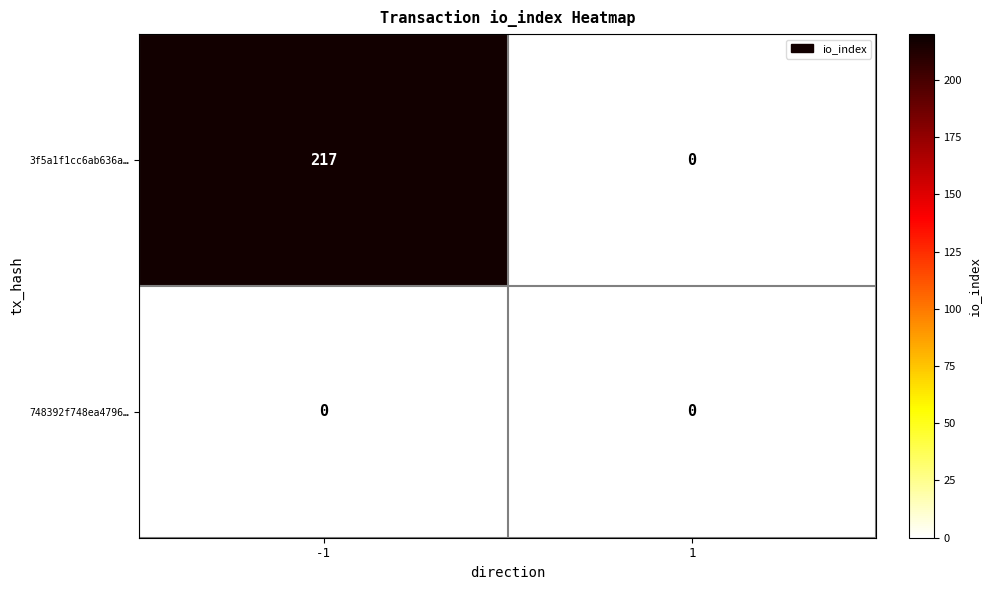

Rank the categories by 3f5a1f1cc6ab636a… value from highest to lowest.

-1, 1